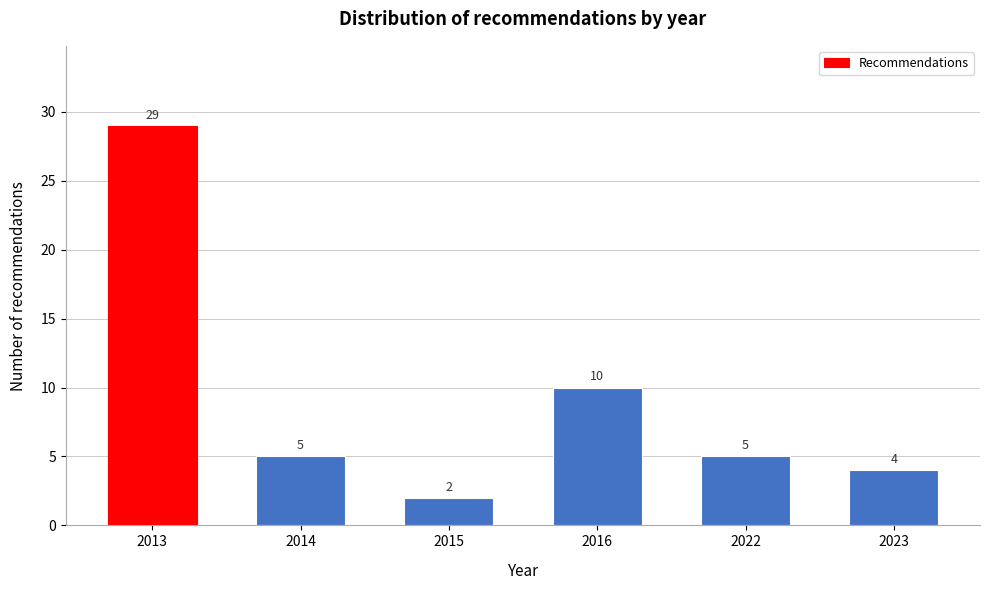

Reading left to right, list all the values displayed in this chart.

29	5	2	10	5	4